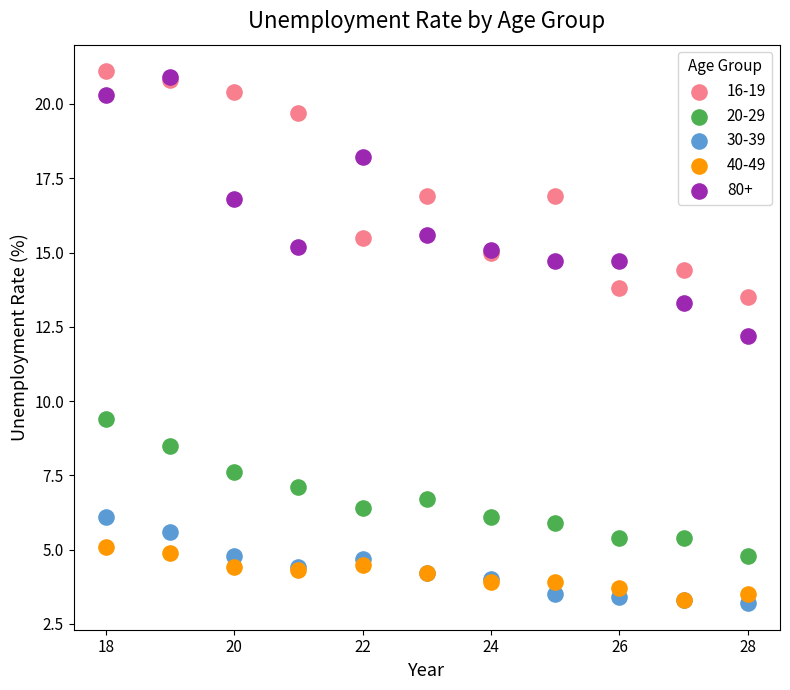

What are all the series names shown in the legend?

16-19, 20-29, 30-39, 40-49, 80+